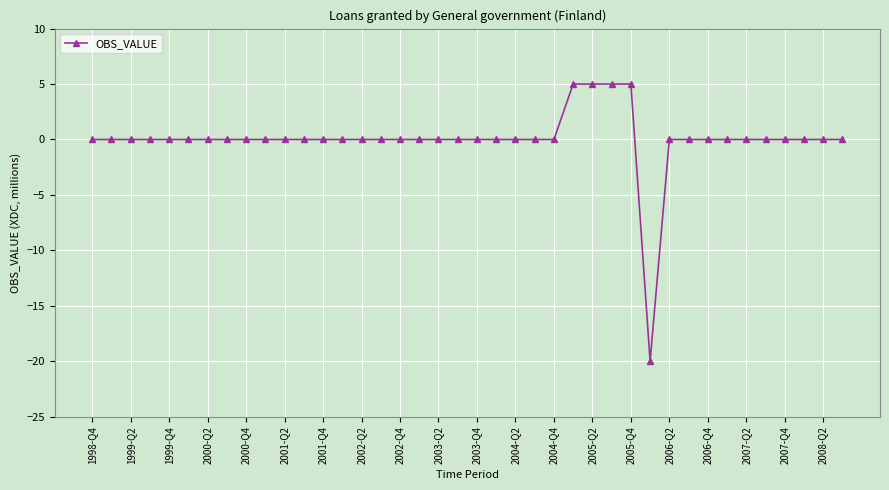

How many data points does each series have?

40